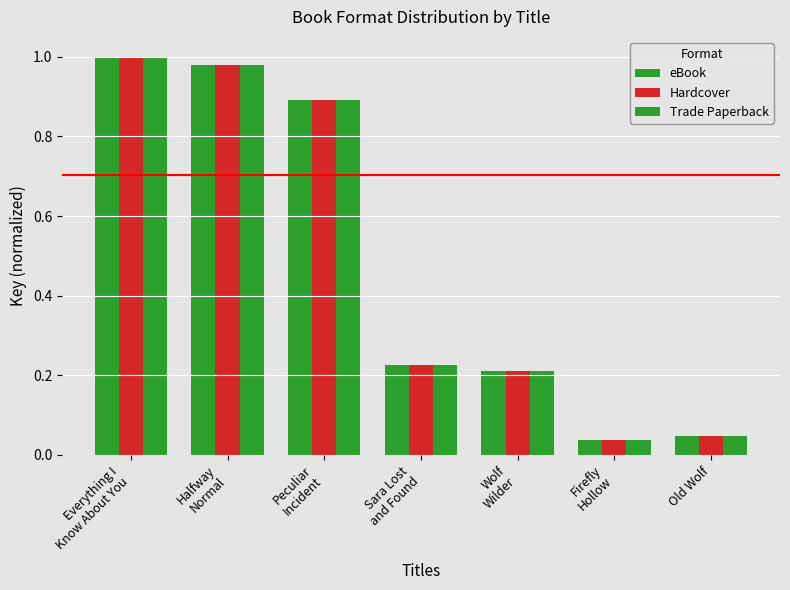

Reading left to right, extract all data points from this chart.

eBook: Everything I
Know About You=1.0	Halfway
Normal=1.0	Peculiar
Incident=0.9	Sara Lost
and Found=0.2	Wolf
Wilder=0.2	Firefly
Hollow=0.0	Old Wolf=0.0
Hardcover: Everything I
Know About You=1.0	Halfway
Normal=1.0	Peculiar
Incident=0.9	Sara Lost
and Found=0.2	Wolf
Wilder=0.2	Firefly
Hollow=0.0	Old Wolf=0.0
Trade Paperback: Everything I
Know About You=1.0	Halfway
Normal=1.0	Peculiar
Incident=0.9	Sara Lost
and Found=0.2	Wolf
Wilder=0.2	Firefly
Hollow=0.0	Old Wolf=0.0